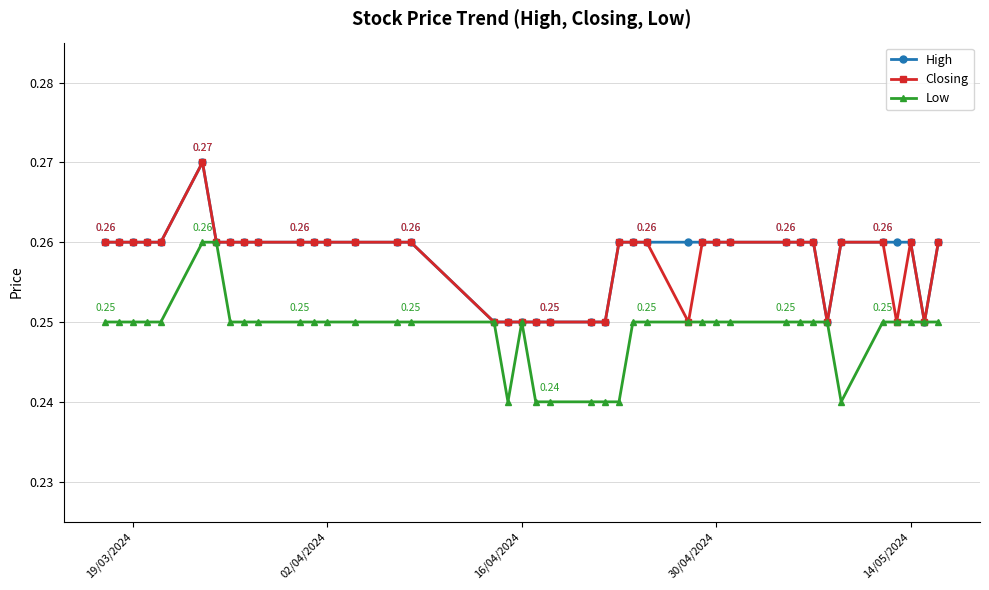

At how many categories does at least one series exceed 0?

40